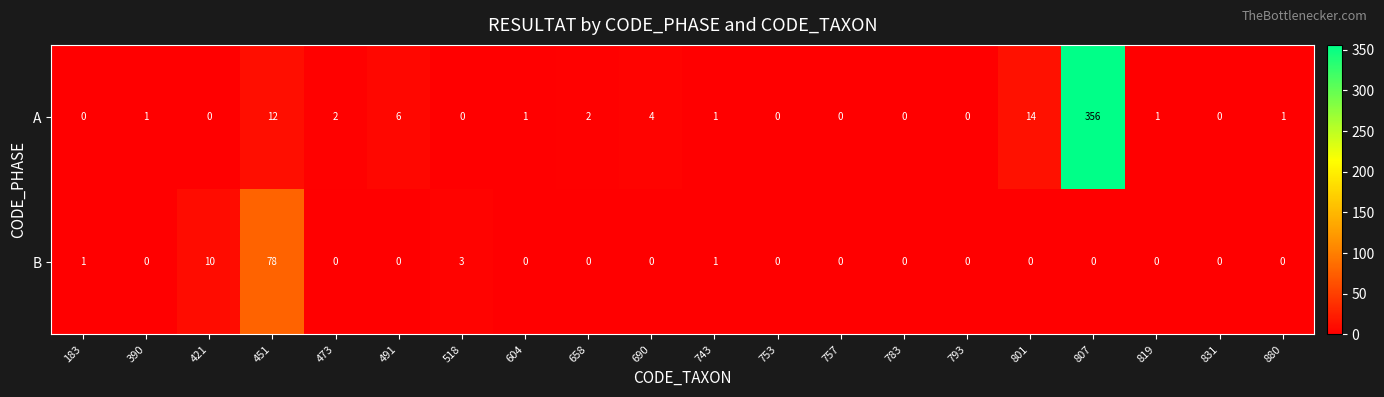

Which series has the largest range (max minus min)?

A